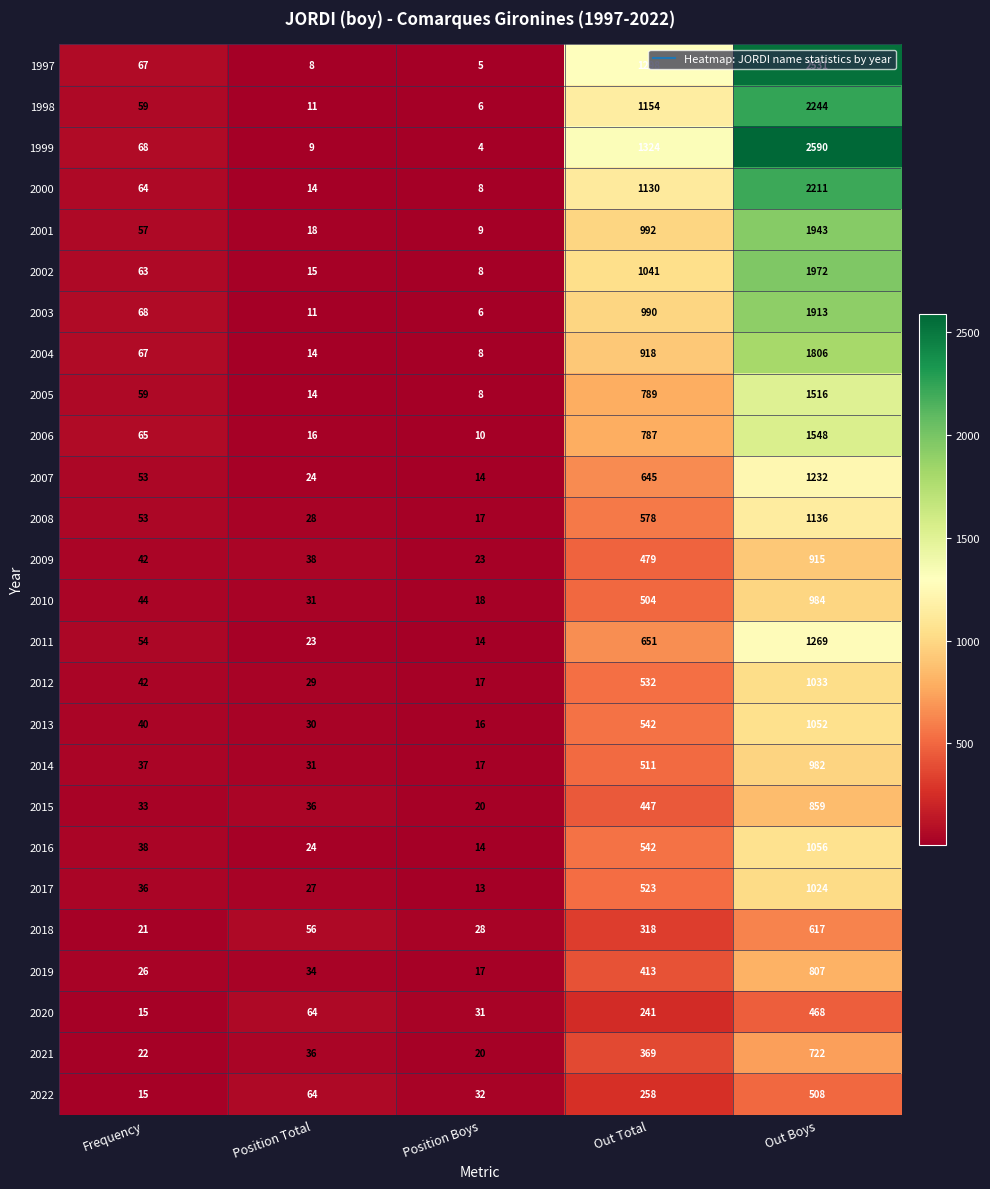

Which series has the largest range (max minus min)?

1999